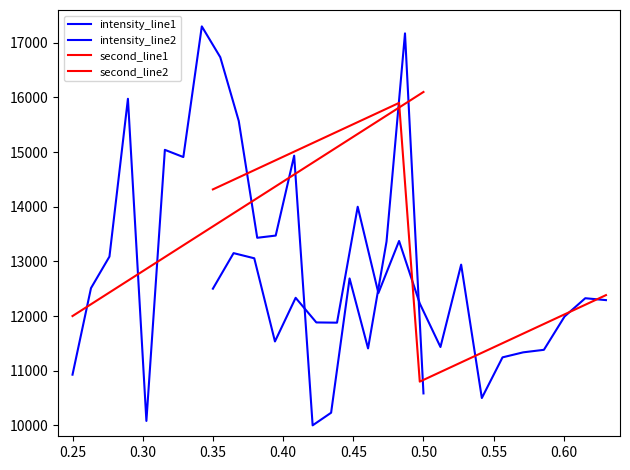

Is the value of intensity_line2 at 11 greater than the value of second_line2 at 10?

Yes